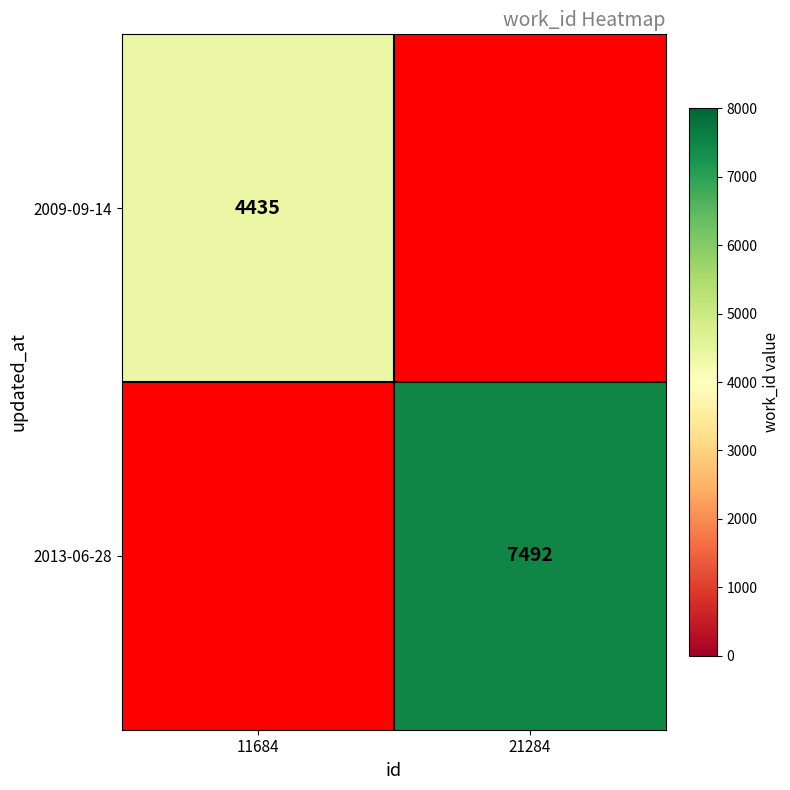

The value of 2009-09-14 at 11684 is 6071. True or false?

False